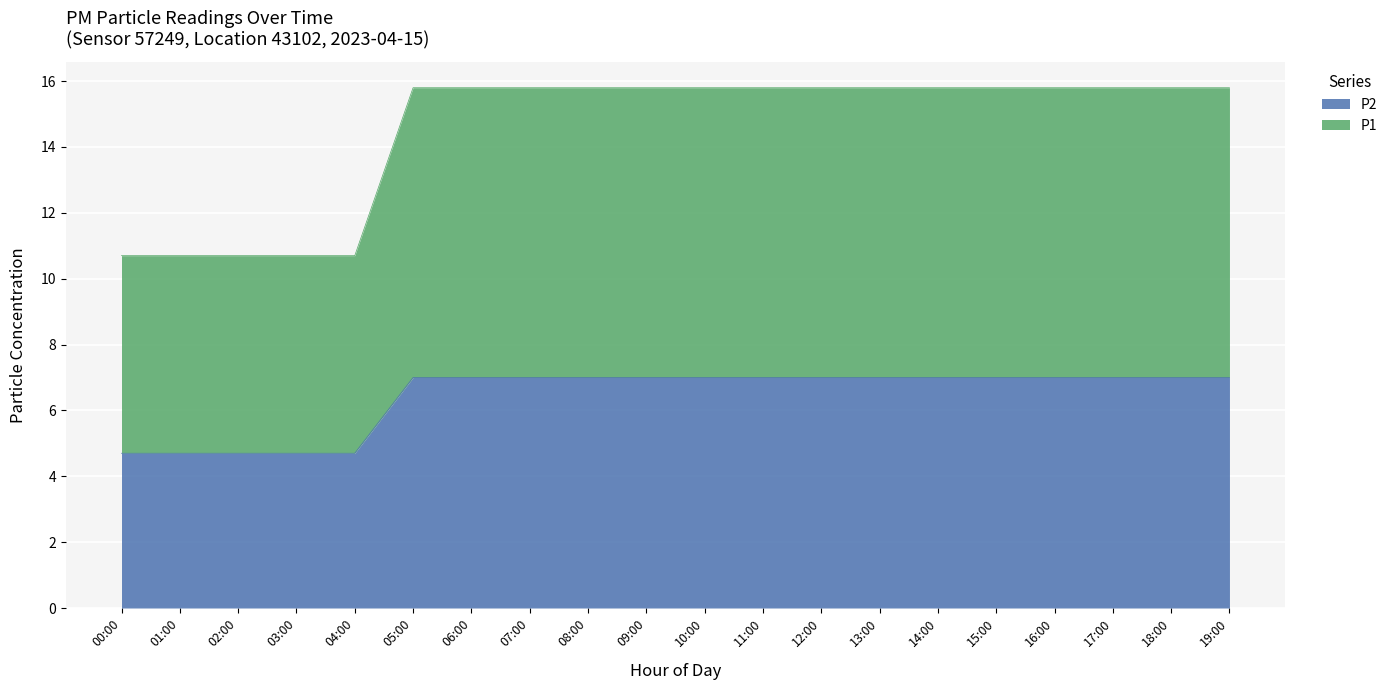

What is the minimum value for P2?

4.7